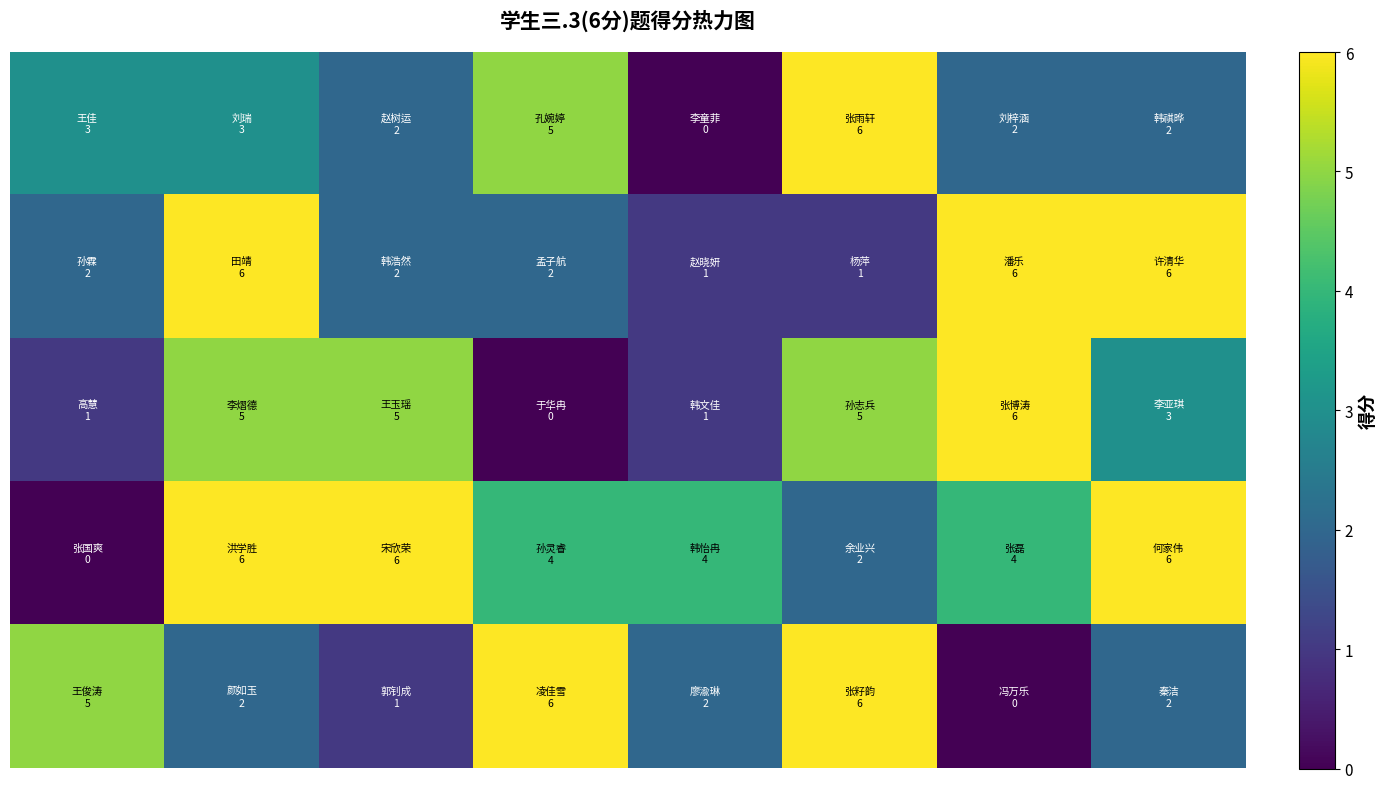

At how many categories does at least one series exceed 2?

8